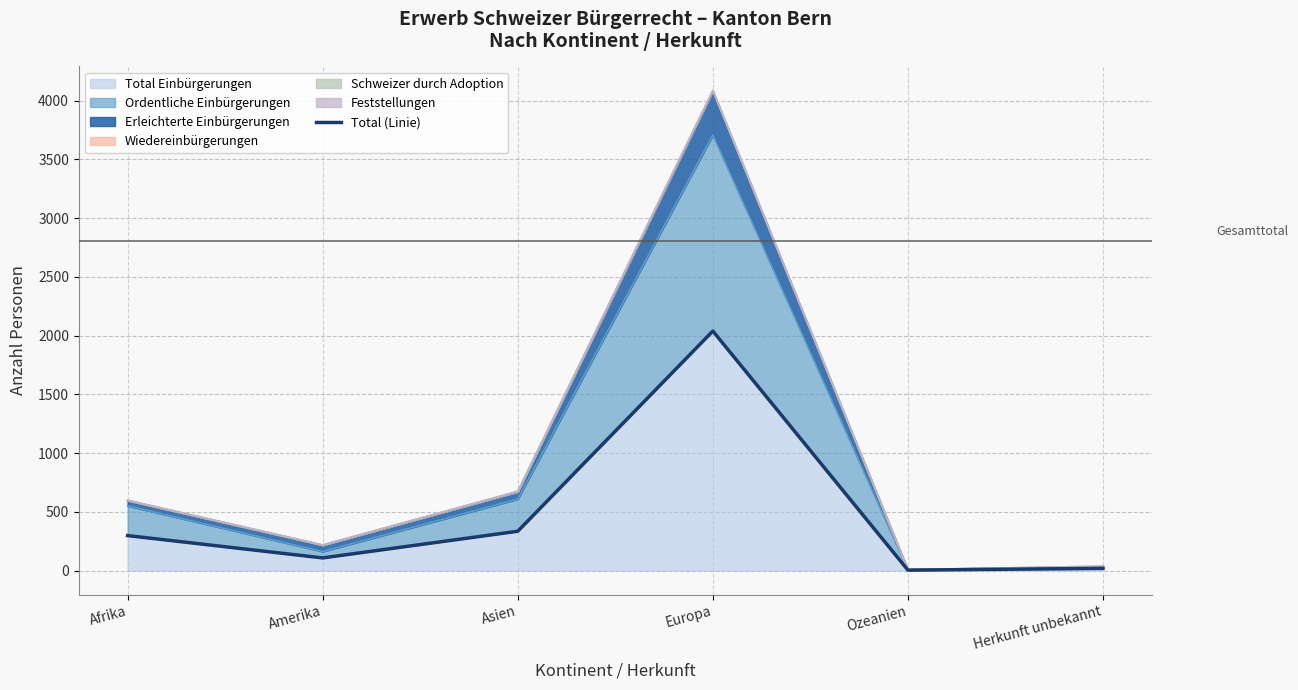

List the labels in order of value, smallest first.

Ozeanien, Herkunft unbekannt, Amerika, Afrika, Asien, Europa